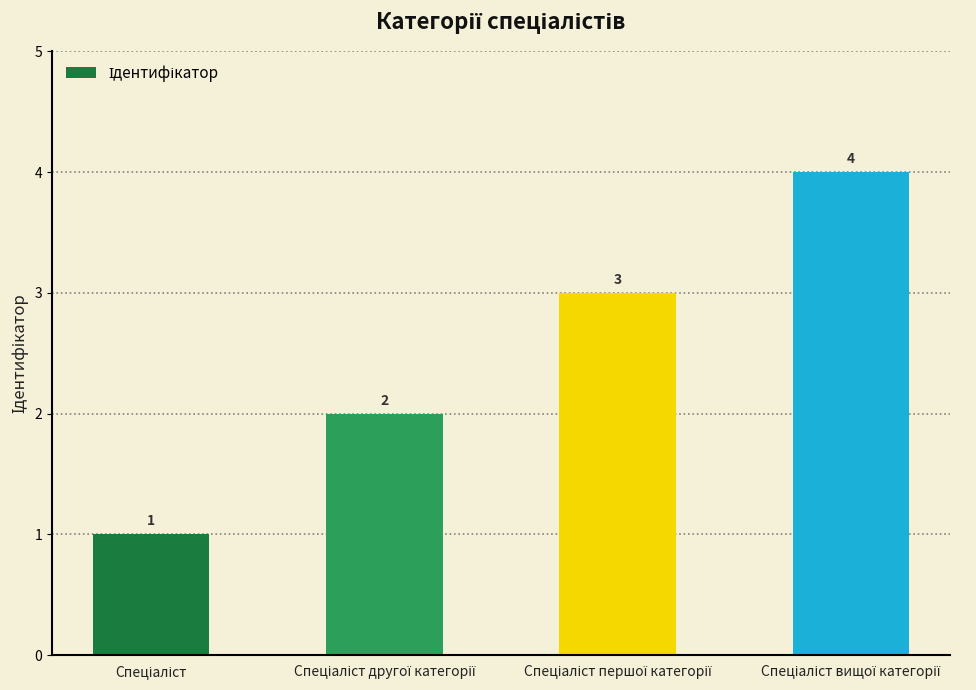

What is the difference between the maximum and minimum values?

3